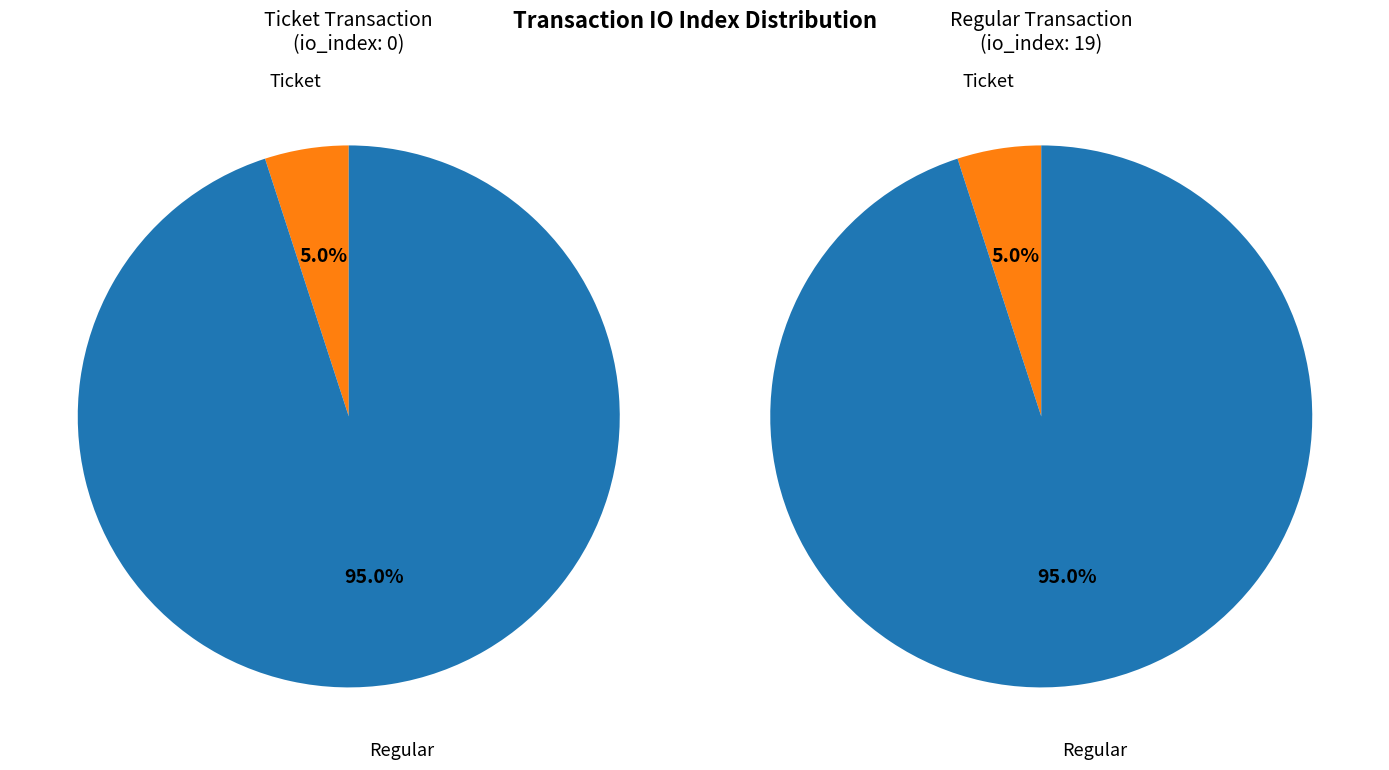

Does Ticket account for over 50% of the chart?

No